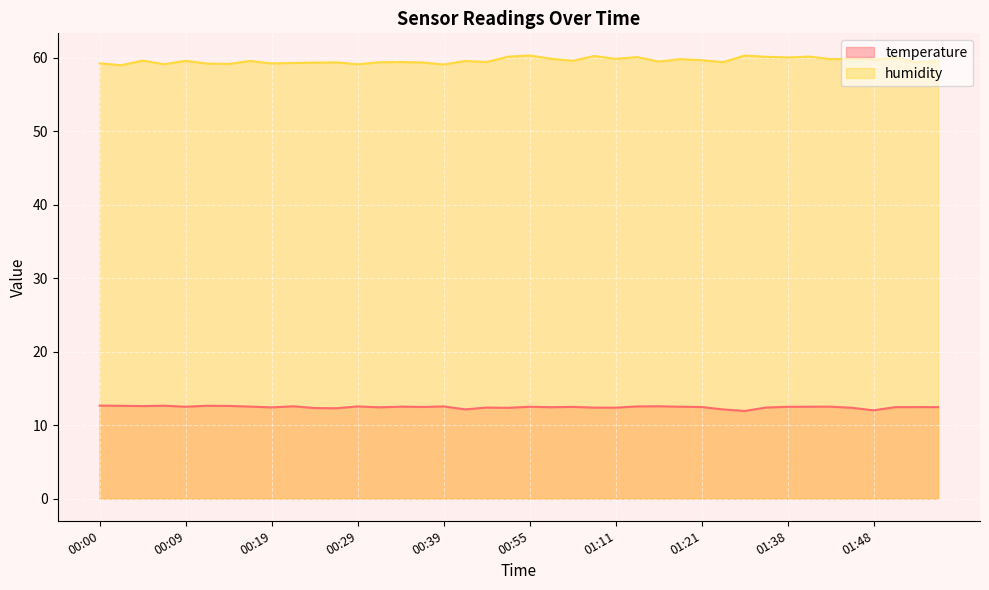

How many lines are shown in the chart?

2